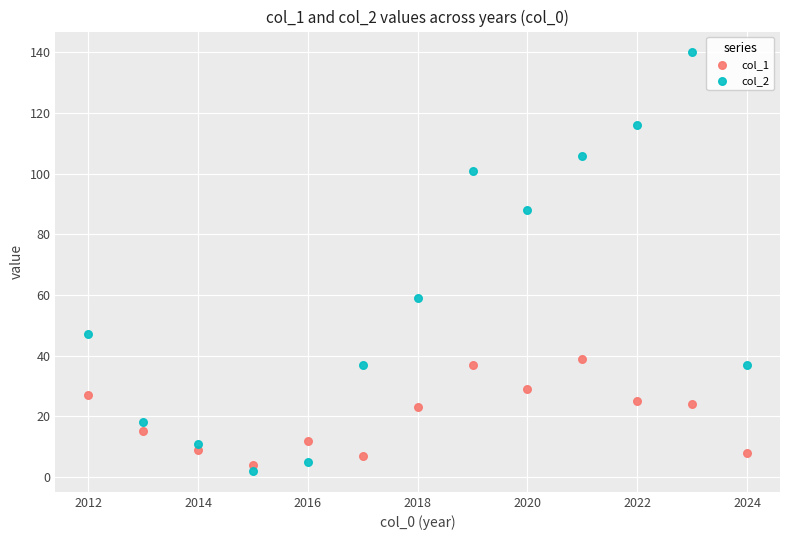

Which series reaches the minimum Y coordinate?

col_2